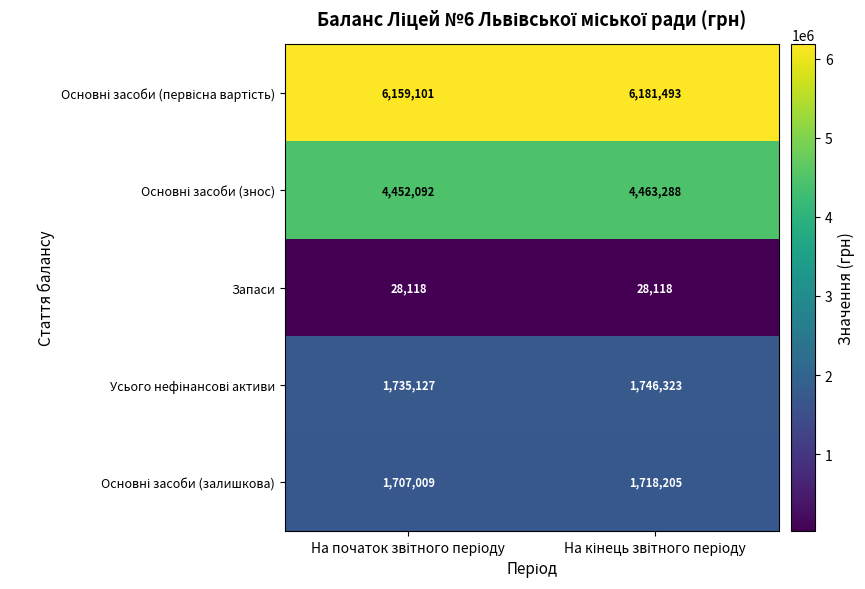

What is the minimum value shown in the chart?

28118